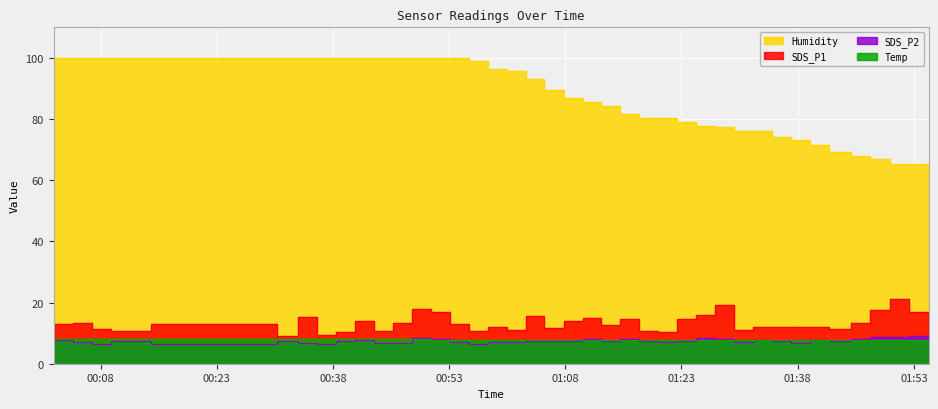

True or false: Temp and SDS_P1 cross at least once.

False